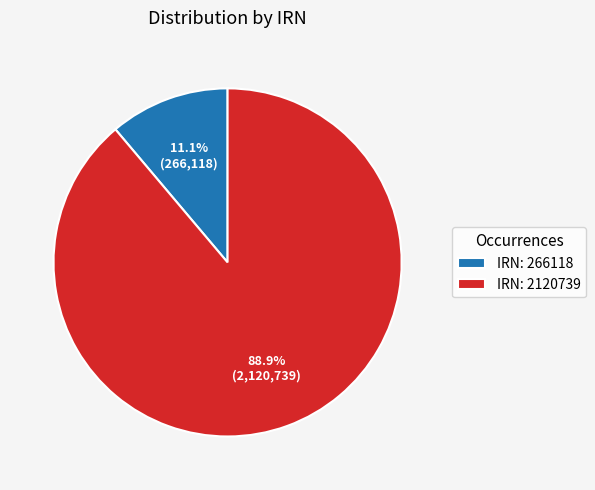

To the nearest percent, what is the difference between the largest and smallest slice percentages?

78%